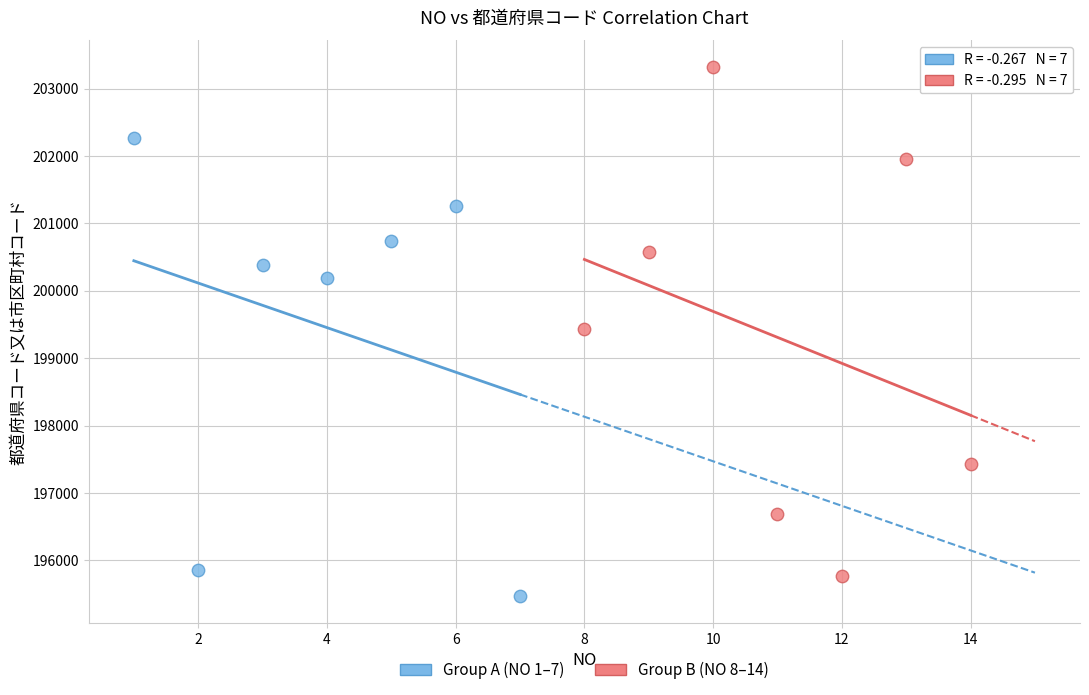

Which series contains the highest Y value?

Group B (NO 8–14)